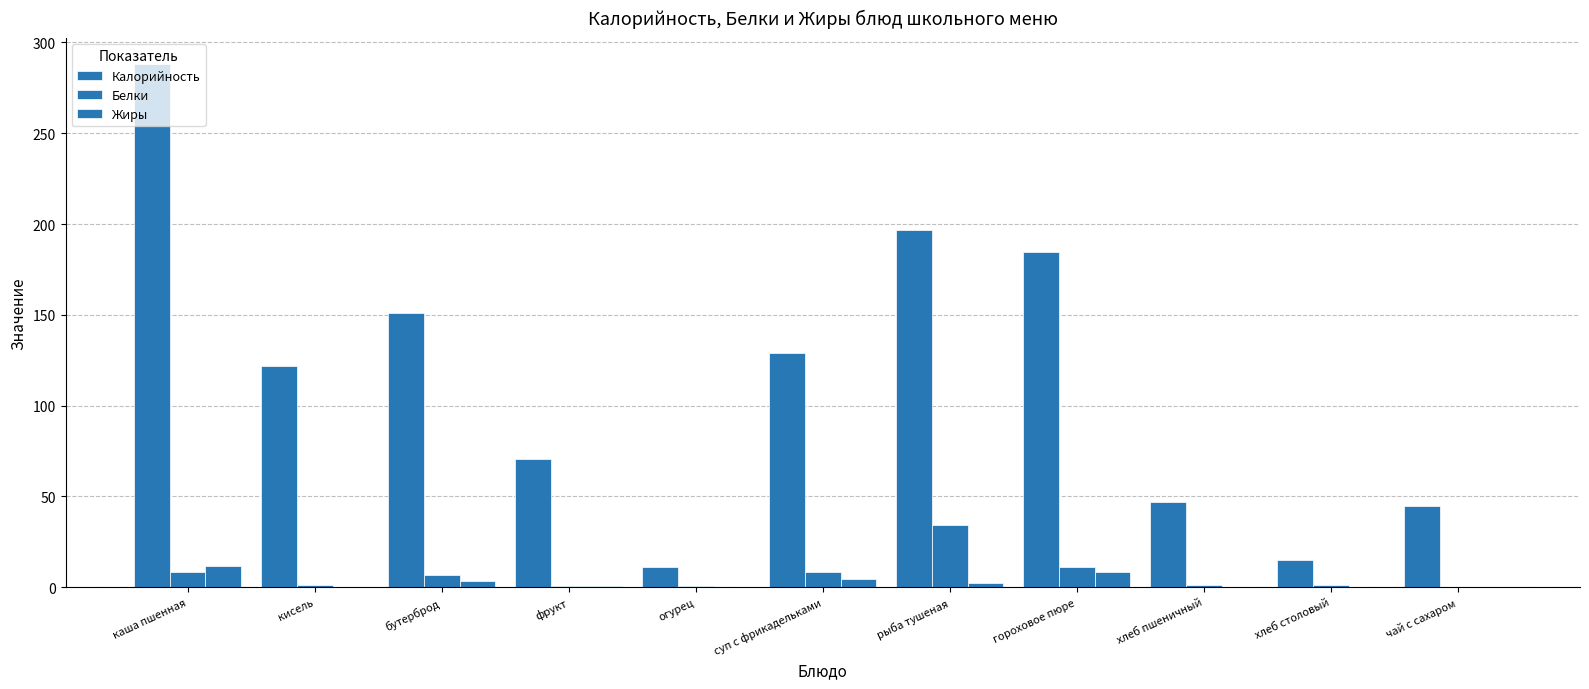

At which label is Белки closest to 17?

гороховое пюре